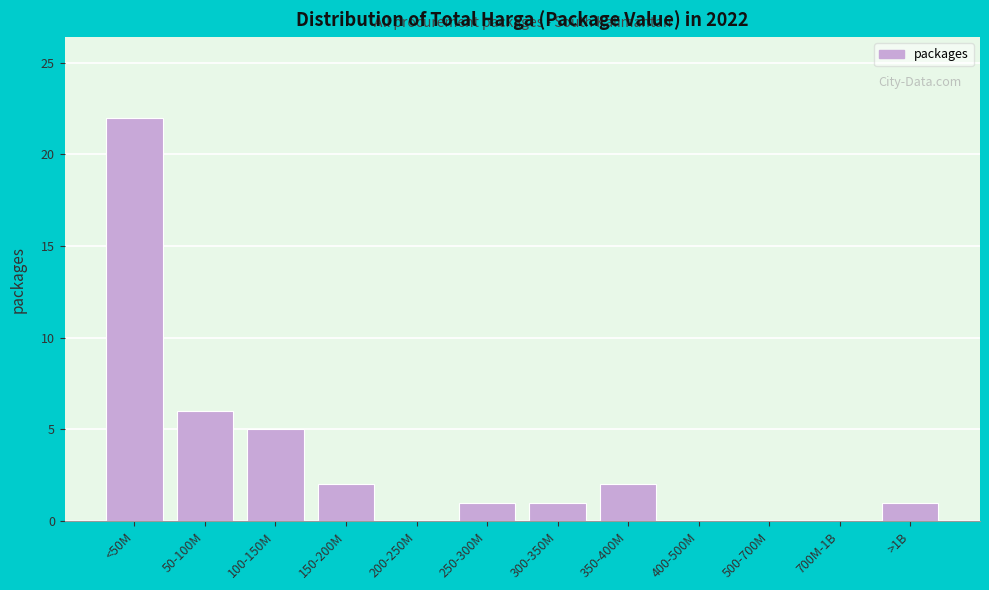

Reading left to right, what are all the values shown in this chart?

<50M=22	50-100M=6	100-150M=5	150-200M=2	200-250M=0	250-300M=1	300-350M=1	350-400M=2	400-500M=0	500-700M=0	700M-1B=0	>1B=1